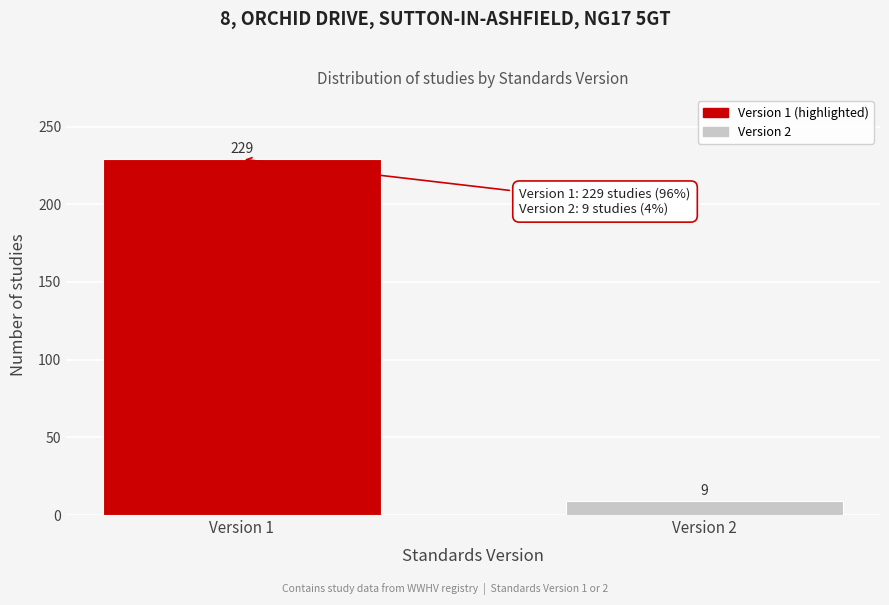

Reading left to right, transcribe all the data shown in this chart.

229	9